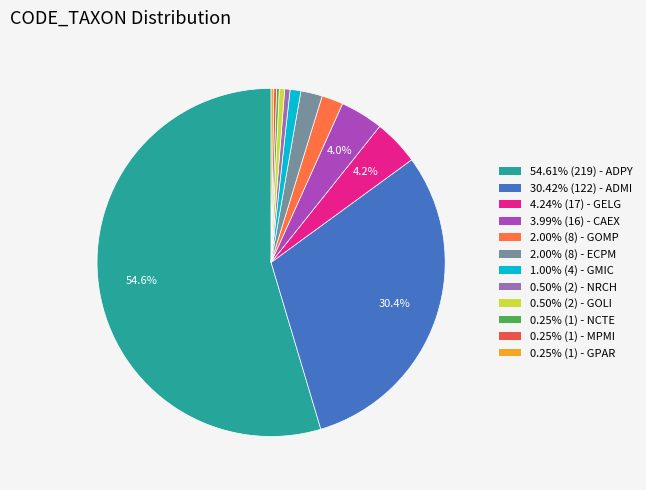

To the nearest percent, what is the difference between the largest and smallest slice percentages?

54%